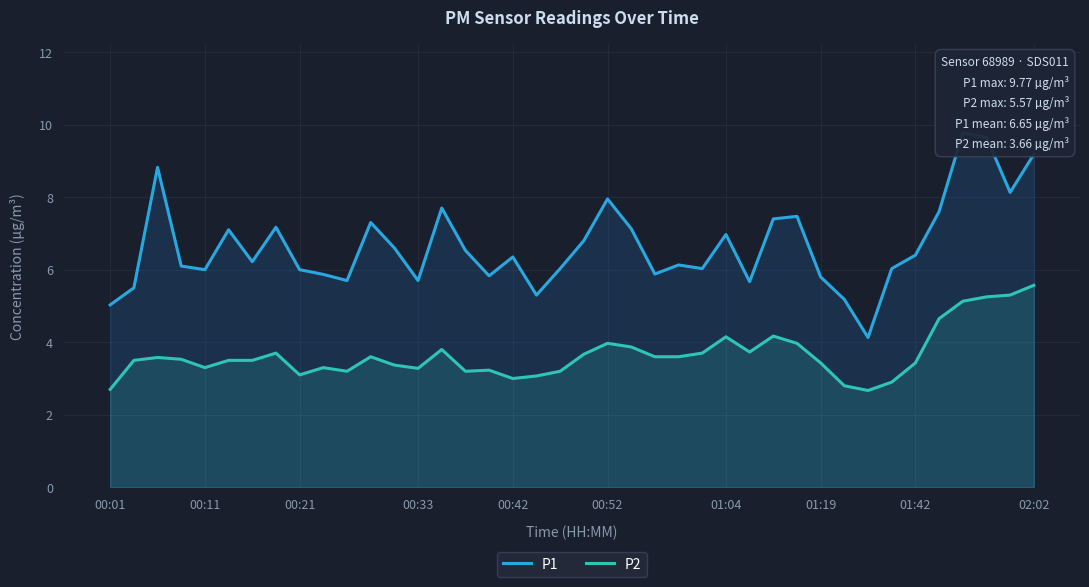

What is the lowest value of the P1 series?

4.1